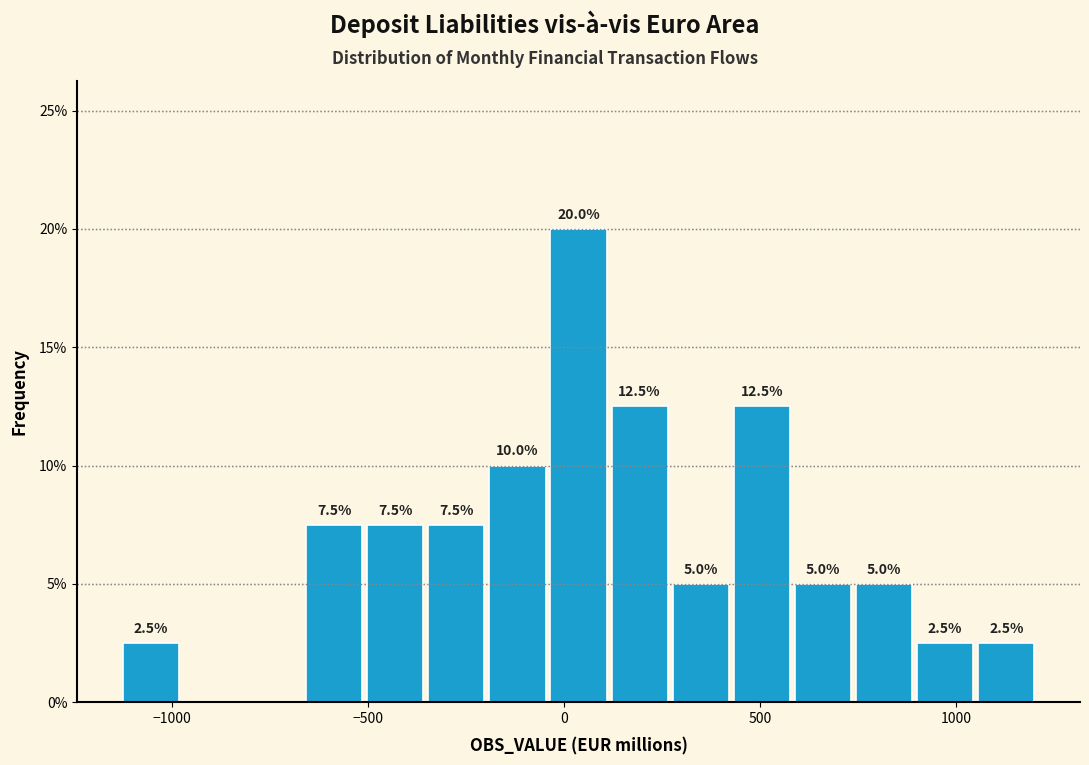

Read against the x-axis, roughly where is the centre of the tallest bar?

50